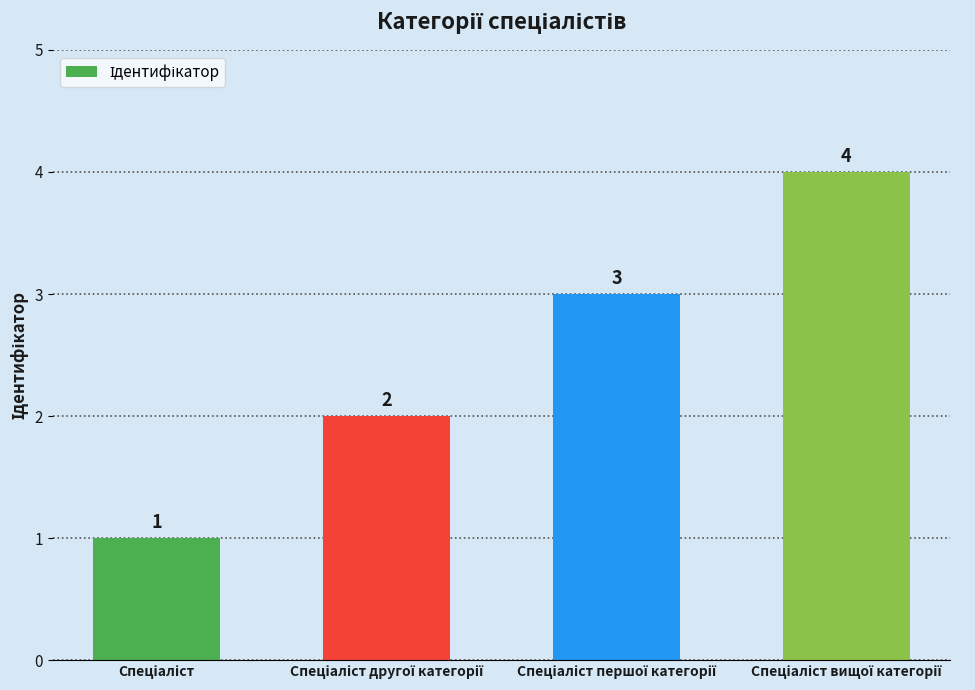

What is the value of the 2nd bar from the left?

2